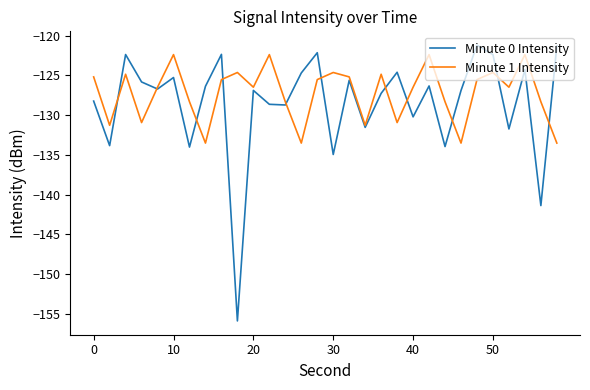

After their last crossing, which series has the higher values: Minute 0 Intensity or Minute 1 Intensity?

Minute 0 Intensity